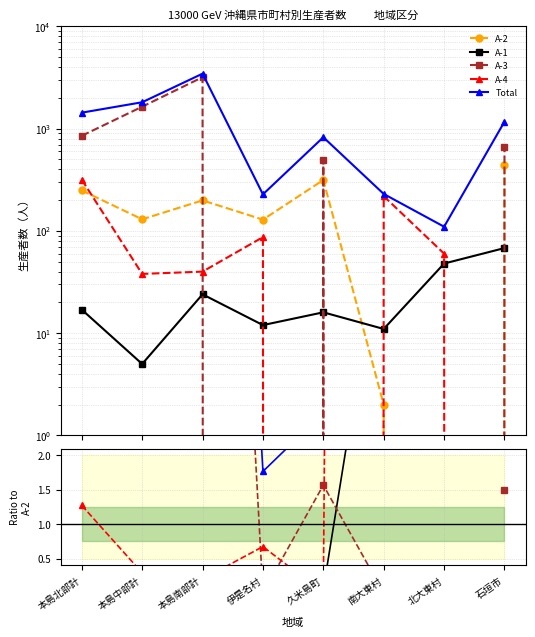

What is the difference between the A-2 values at 北大東村 and 伊是名村?

129.0